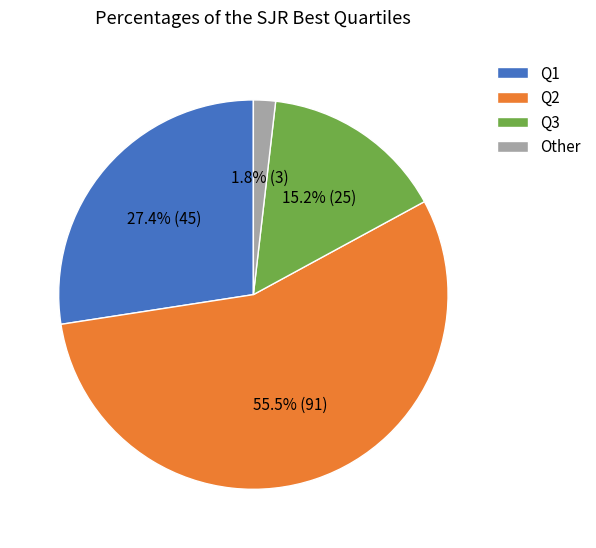

Rank the categories by value from lowest to highest.

Other, Q3, Q1, Q2